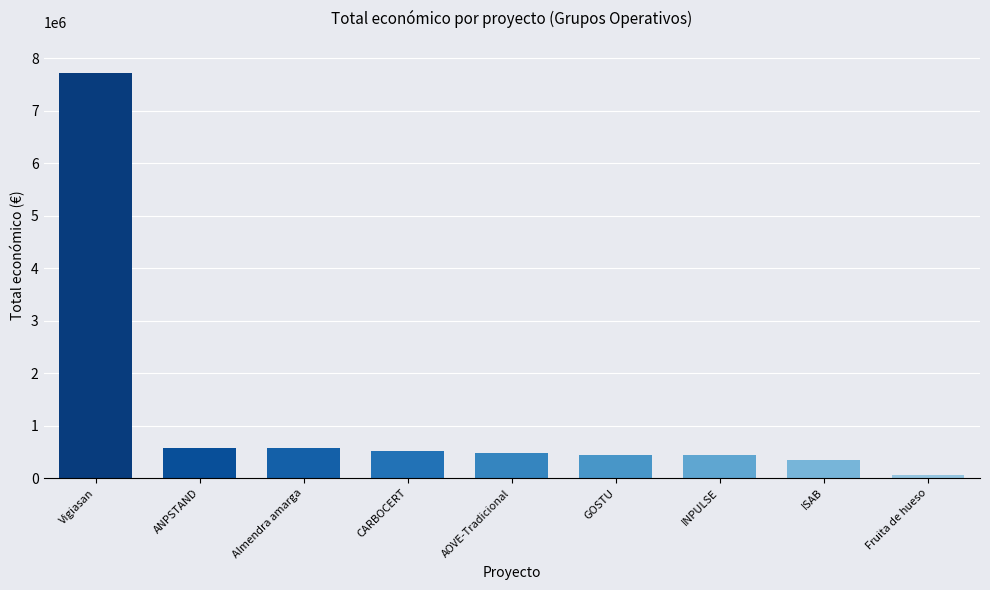

What is the change in value from CARBOCERT to Fruita de hueso?

-455582